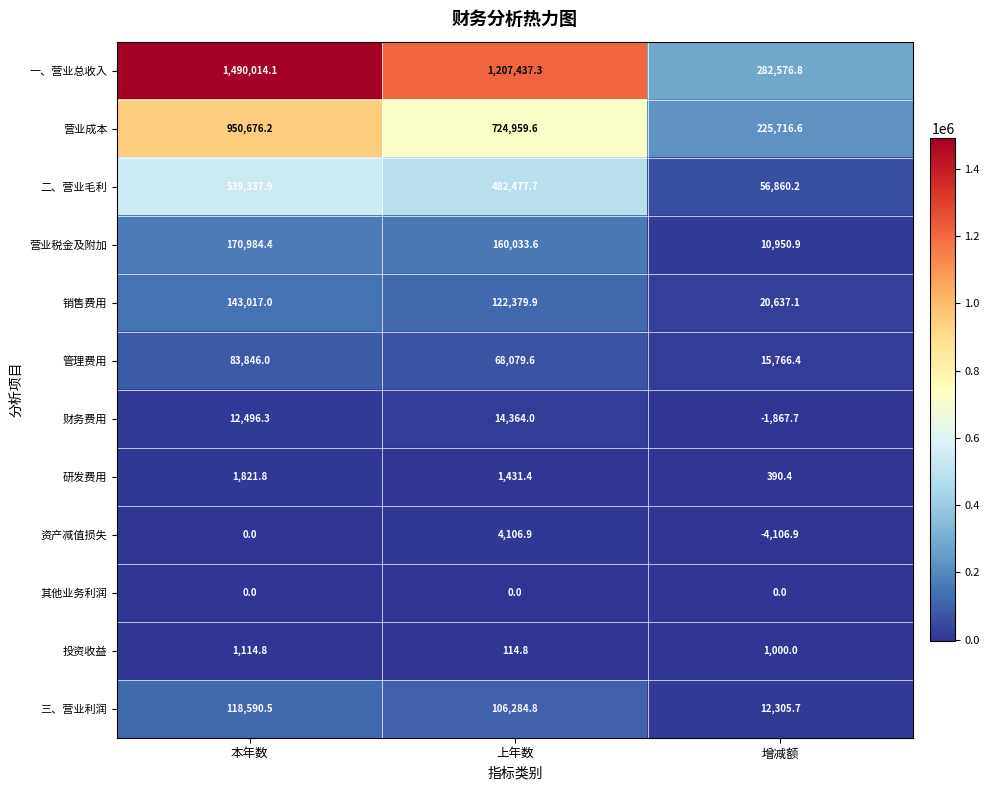

What is the difference between the maximum and minimum values in the 一、营业总收入 series?

1207437.3